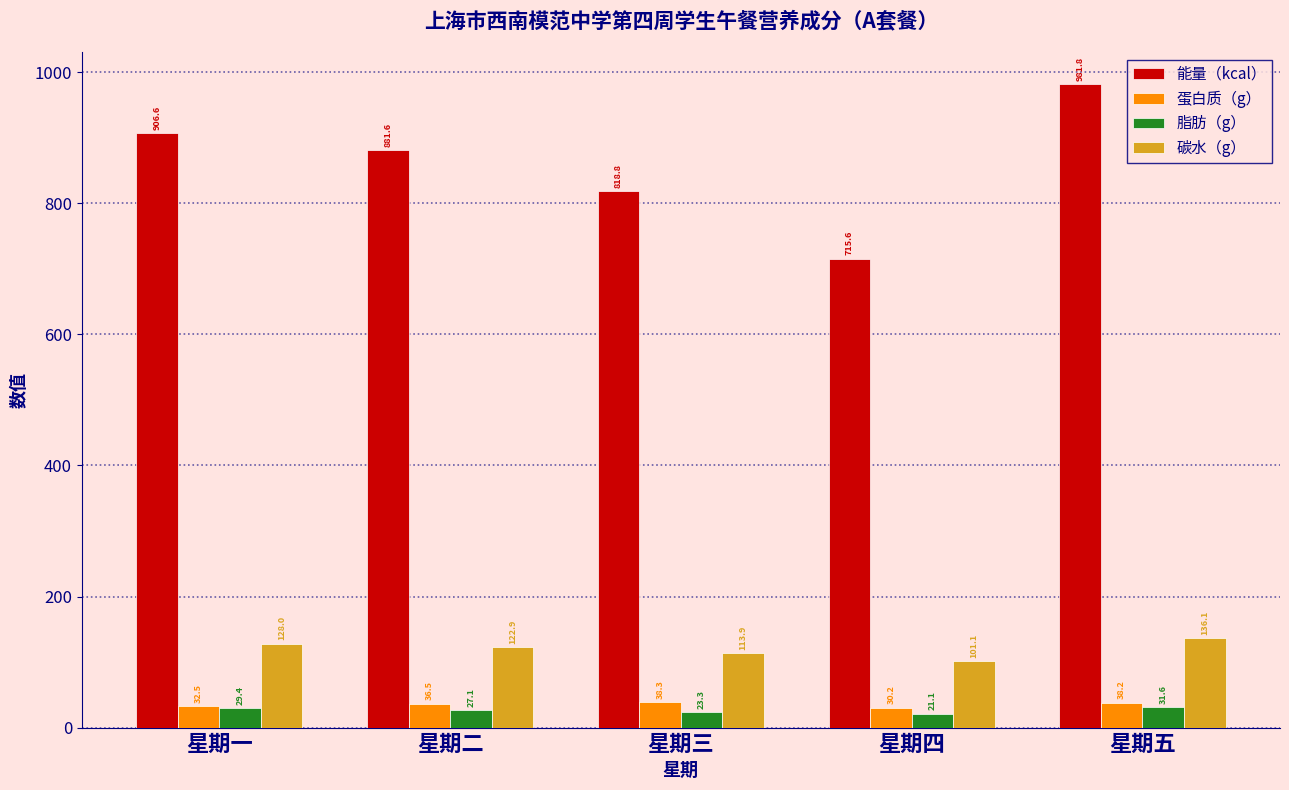

List the labels in order of 能量（kcal） value, largest first.

星期五, 星期一, 星期二, 星期三, 星期四